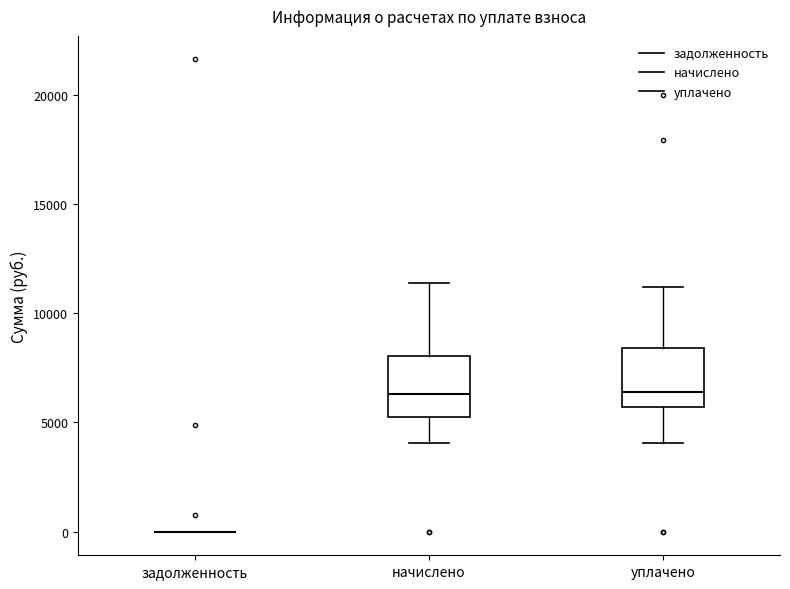

Reading left to right, transcribe this box plot: for each box, give where its median line is, the range the box spans, and where its two whiskers end, as read against the y-axis. The values are not printed on the chart, so give them approximately, as read against the axis.

задолженность: box collapsed to a line at 0, whiskers 0 to 0
начислено: median 6500, box 5000 to 8000, whiskers 4000 to 11500
уплачено: median 6500, box 5500 to 8500, whiskers 4000 to 11000